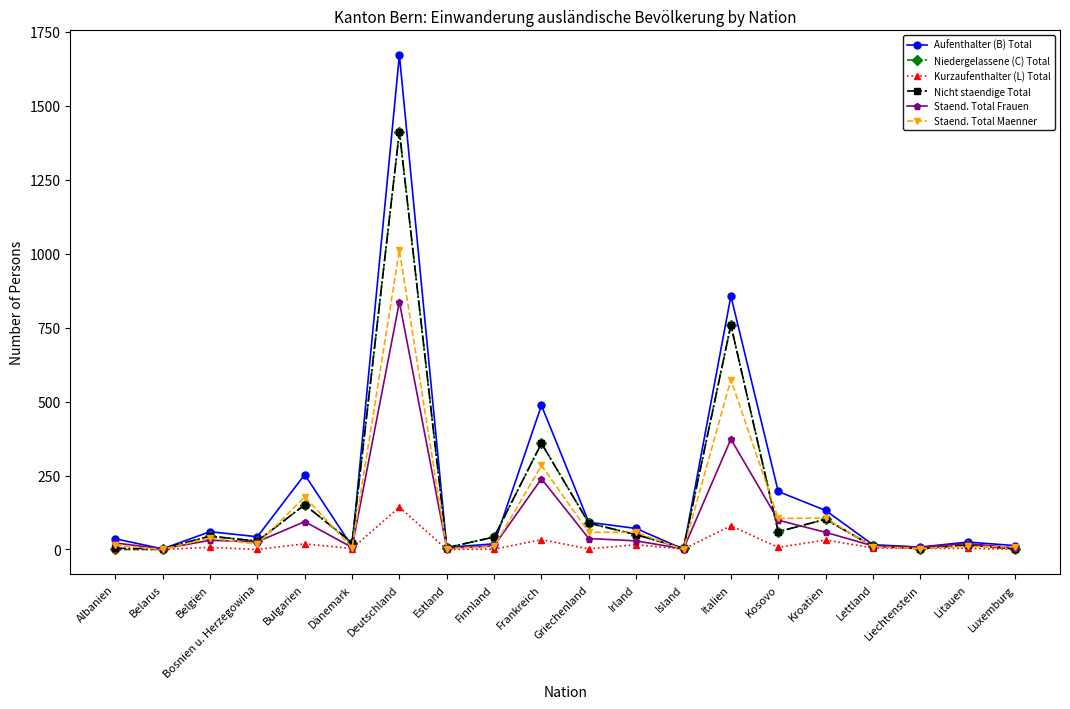

Which category has the highest value across all series?

Deutschland